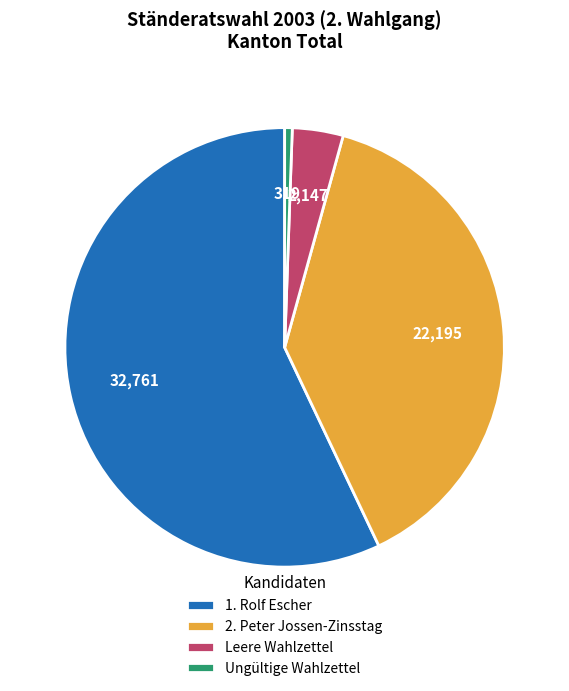

Which category accounts for the majority?

1. Rolf Escher